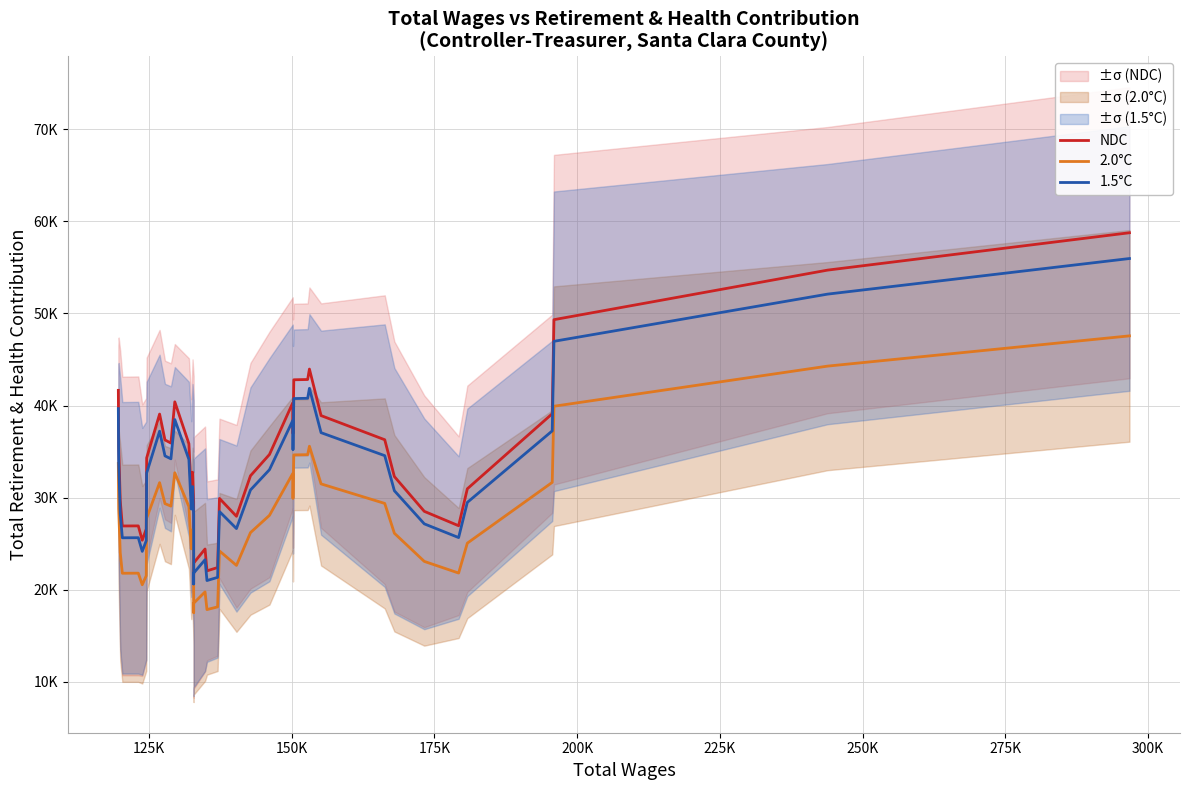

What is the minimum value shown in the chart?

17542.8